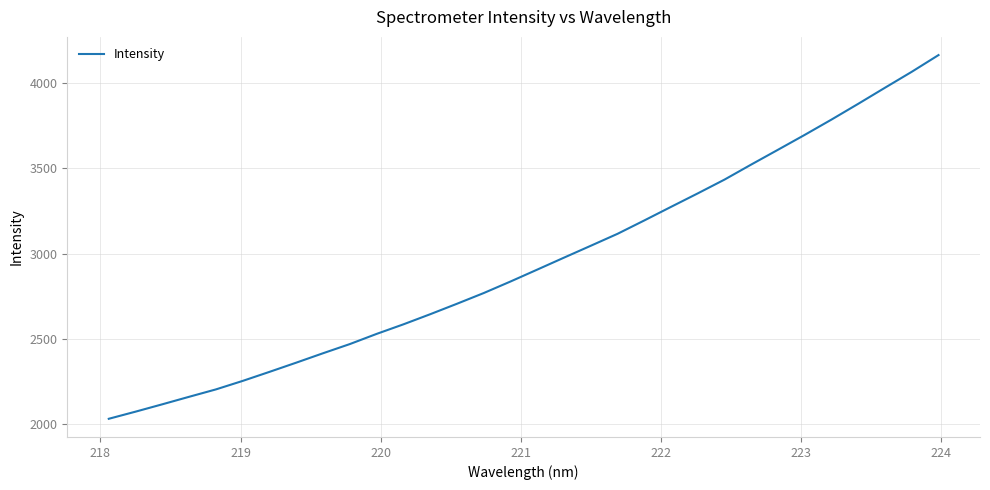

How many lines are shown in the chart?

1